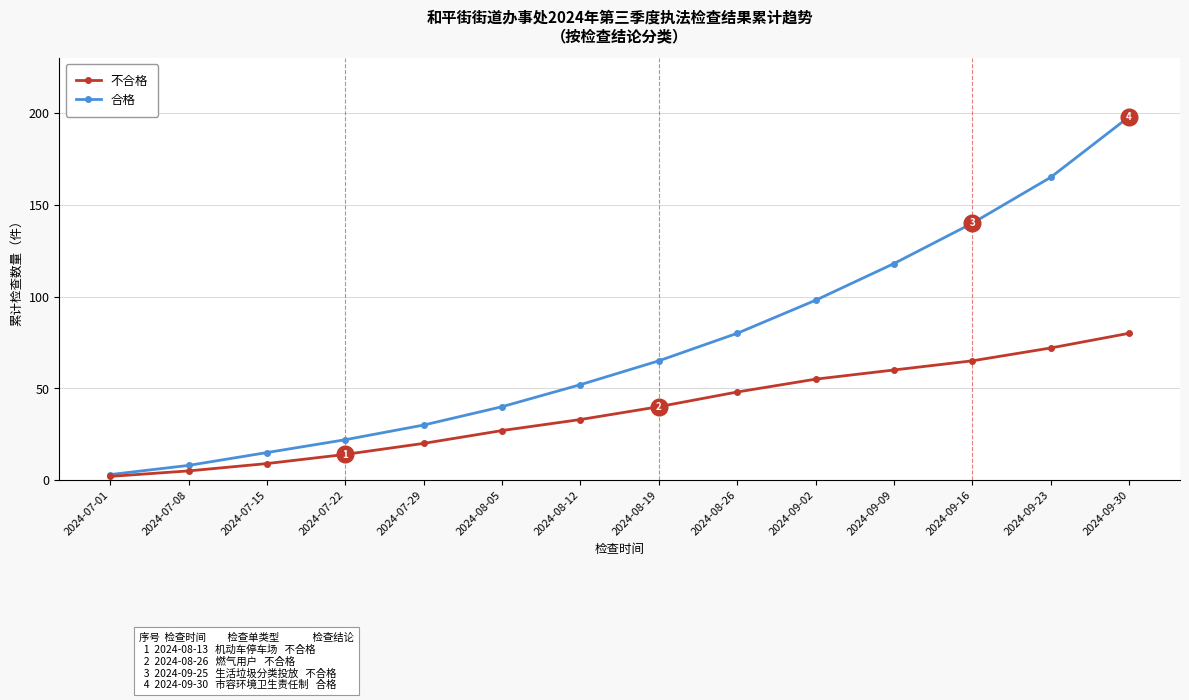

What is the spread (max minus min) of values at 2024-09-16?

75